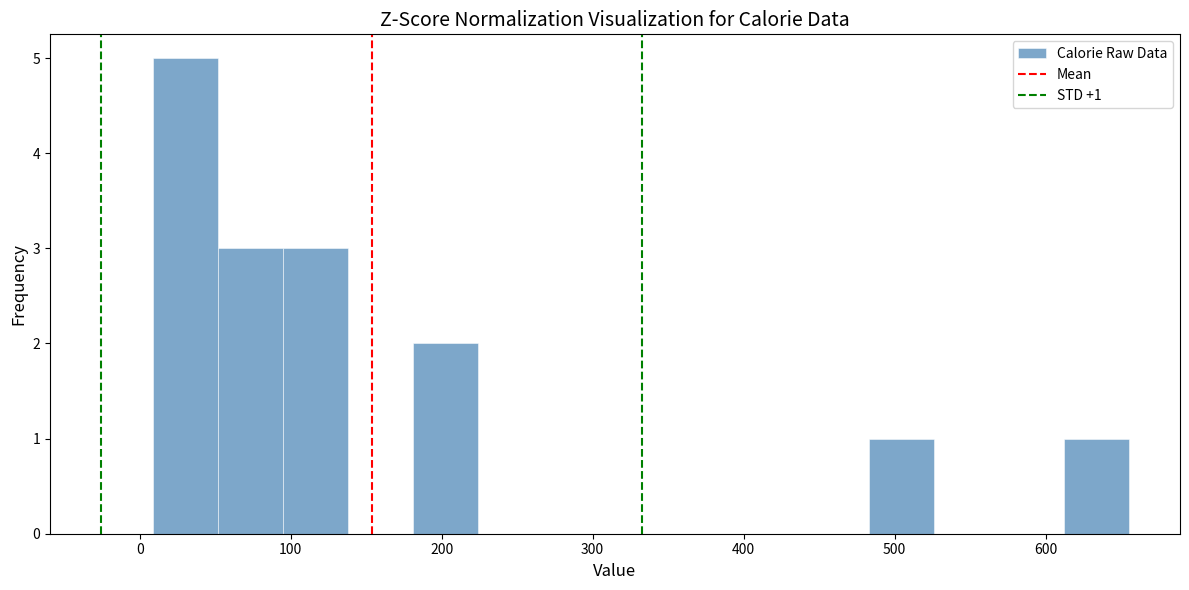

Over which range of the x-axis is the bar tallest?

10 to 50